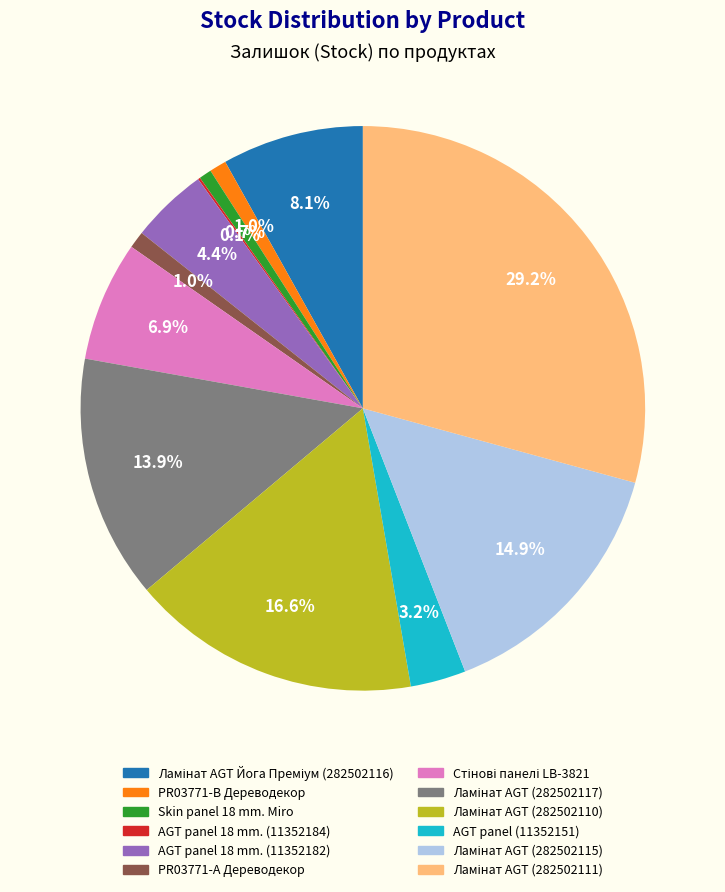

What is the ratio of the value at AGT panel 18 mm. (11352182) to the value at AGT panel (11352151)?

1.4